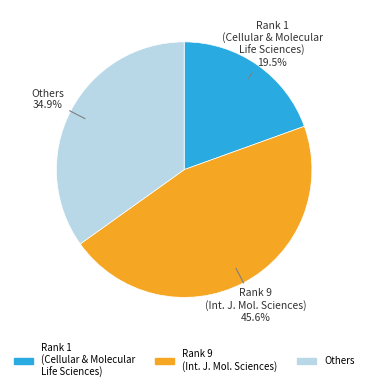

Is there a majority slice in this chart?

No